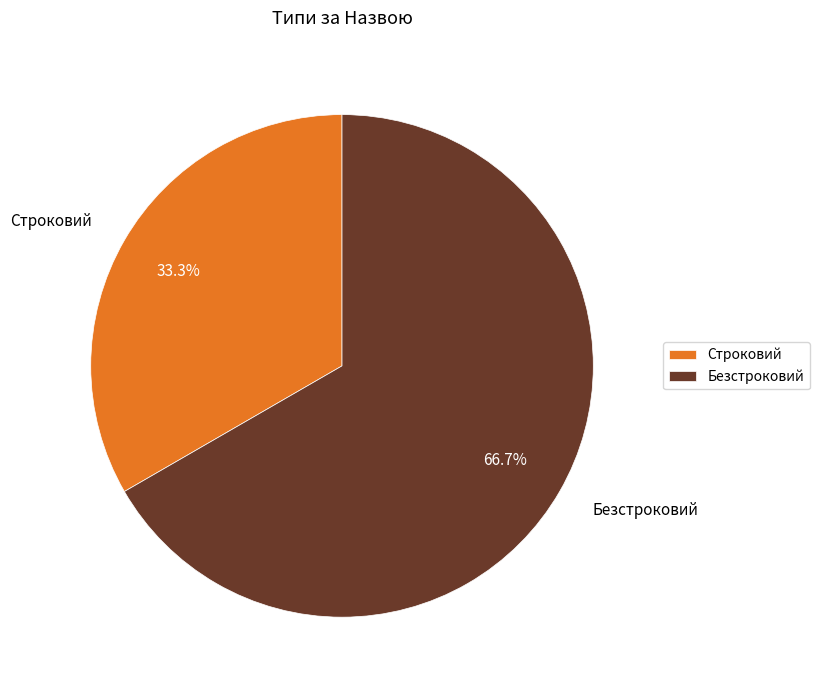

Between Безстроковий and Строковий, which is larger?

Безстроковий